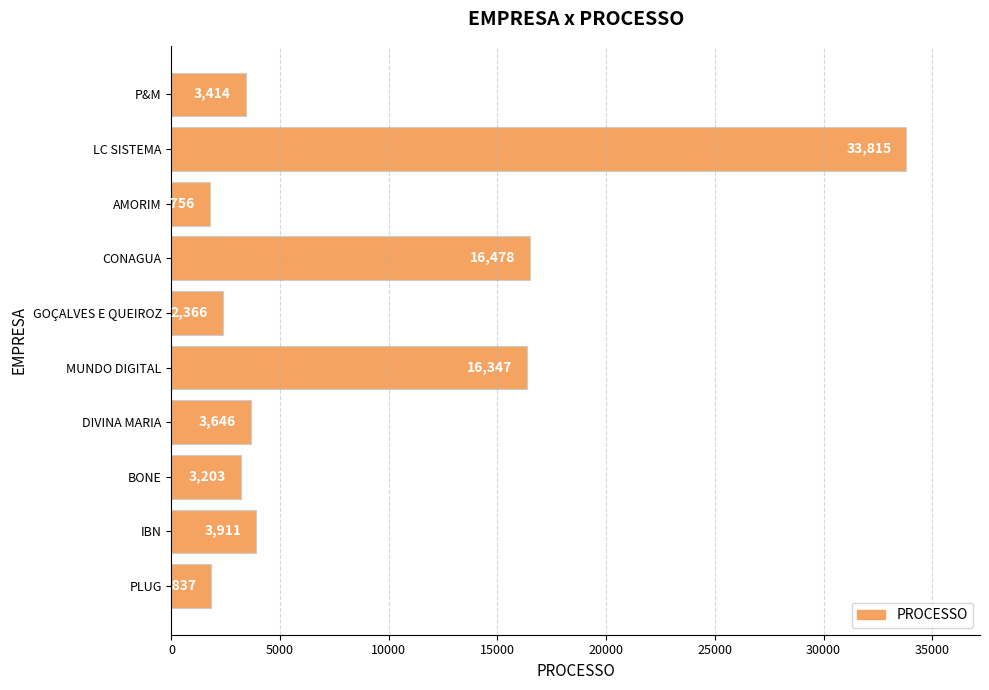

What is the change in value from AMORIM to IBN?

+2155